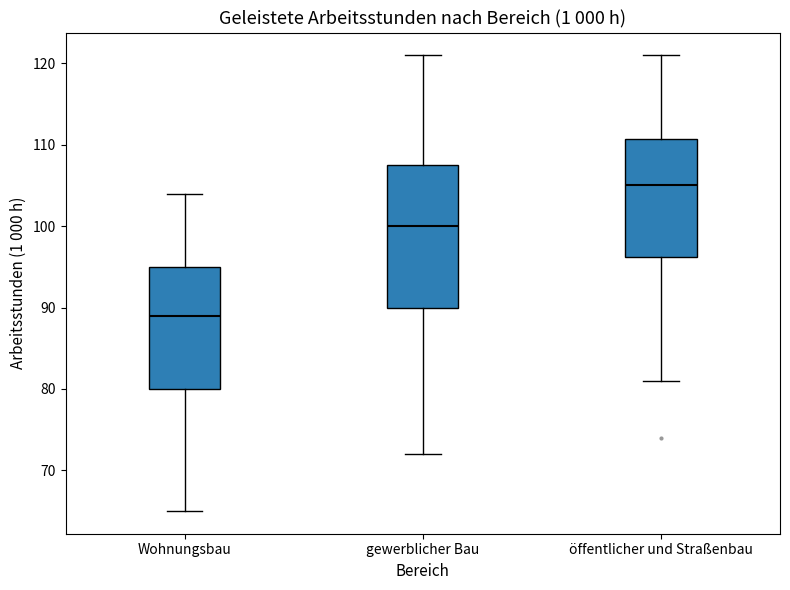

Where does the median line of the box for gewerblicher Bau sit on the y-axis? The values are not printed on the chart, so give them approximately, as read against the axis.

100